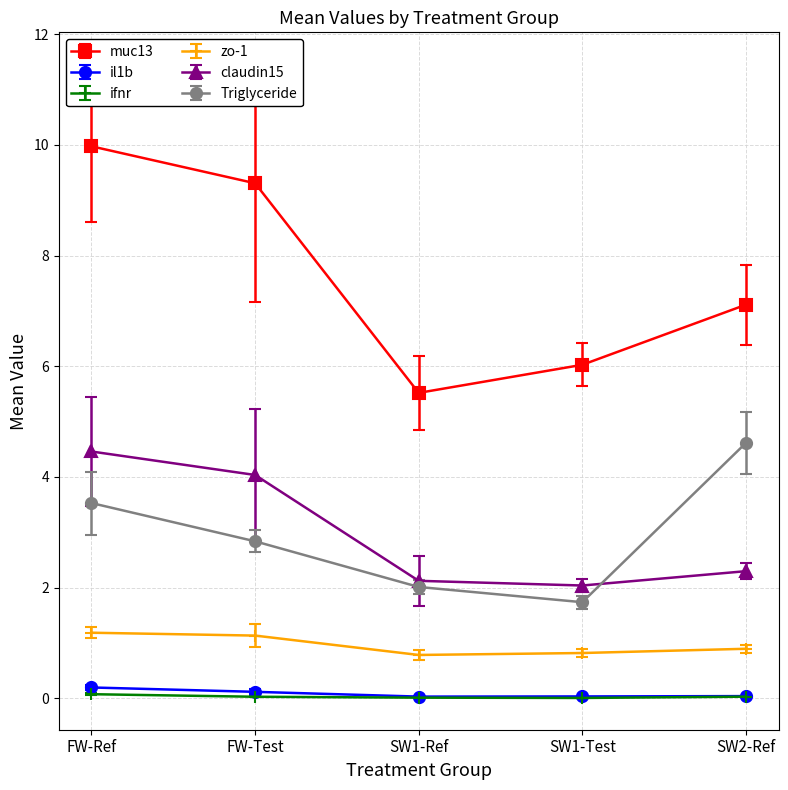

Where do Triglyceride and claudin15 first cross each other?

SW1-Test and SW2-Ref